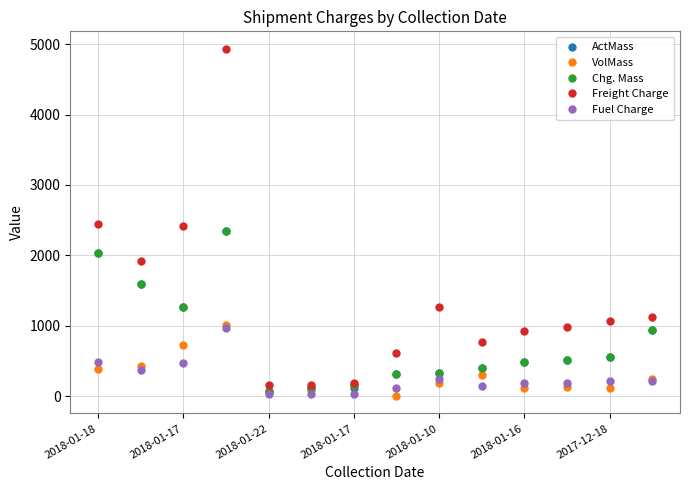

At how many categories does at least one series exceed 1167?

5